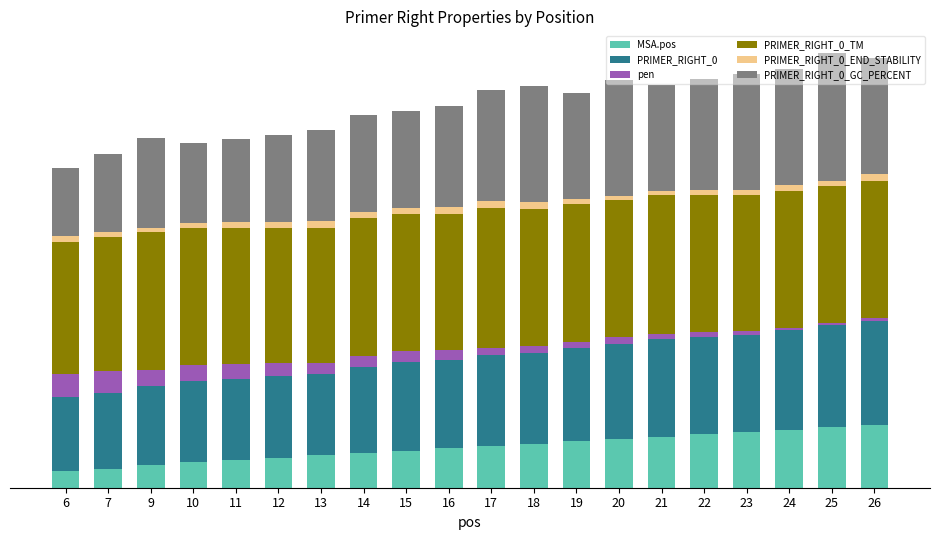

What are all the series names shown in the legend?

MSA.pos, PRIMER_RIGHT_0, pen, PRIMER_RIGHT_0_TM, PRIMER_RIGHT_0_END_STABILITY, PRIMER_RIGHT_0_GC_PERCENT